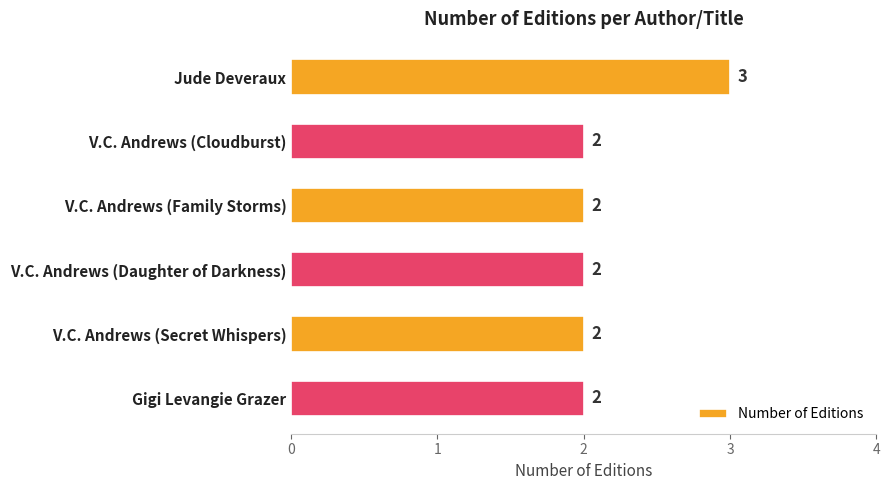

Reading top to bottom, extract all data points from this chart.

3	2	2	2	2	2